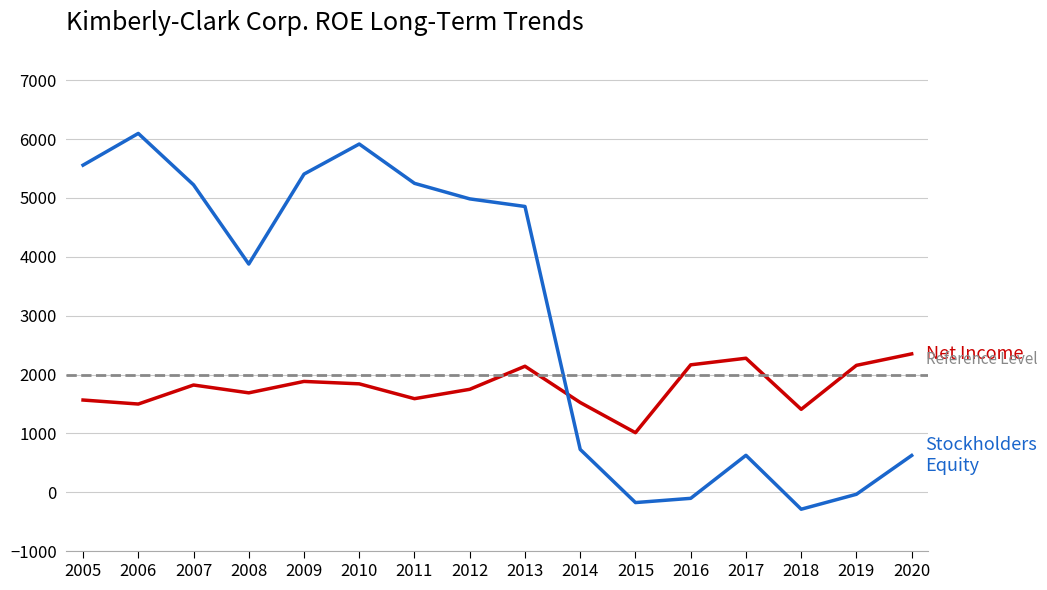

Which category has the lowest value in the Stockholders Equity ($ millions) series?

2018